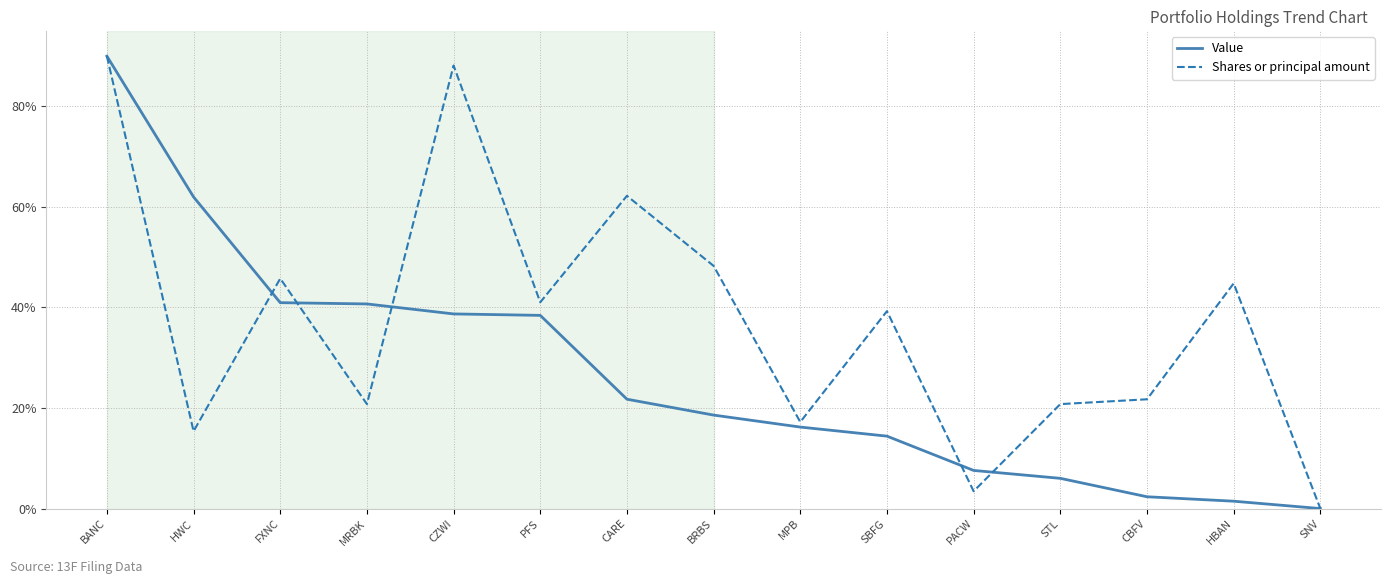

Rank the series by their average value, from highest to lowest.

Shares or principal amount, Value